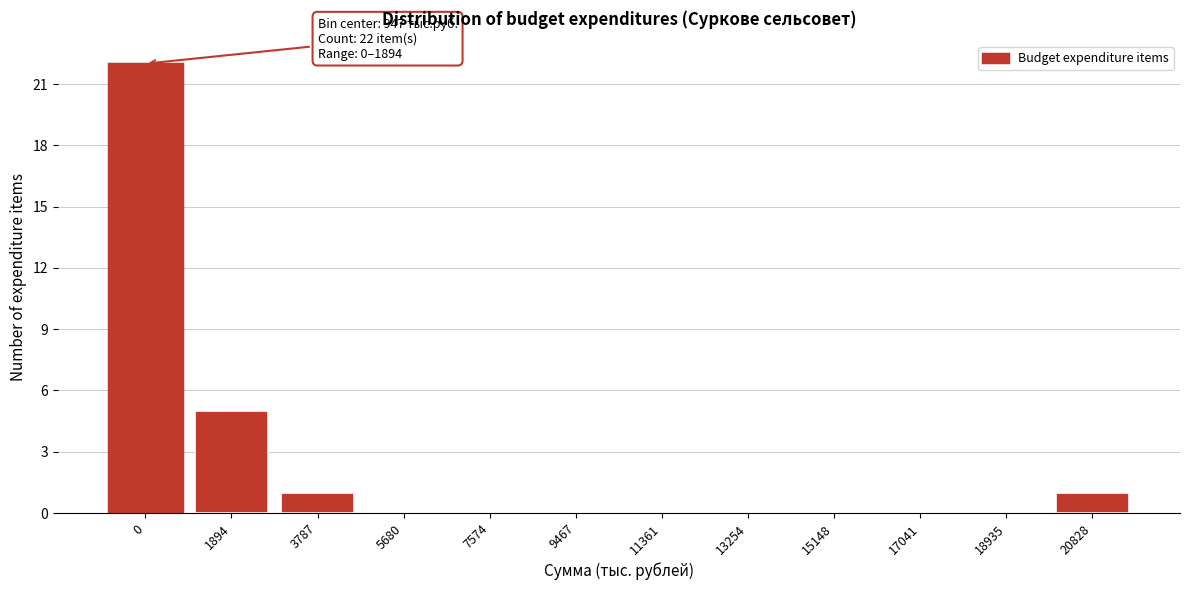

Reading left to right, list all the values displayed in this chart.

0=22	1894=5	3787=1	5680=0	7574=0	9467=0	11361=0	13254=0	15148=0	17041=0	18935=0	20828=1